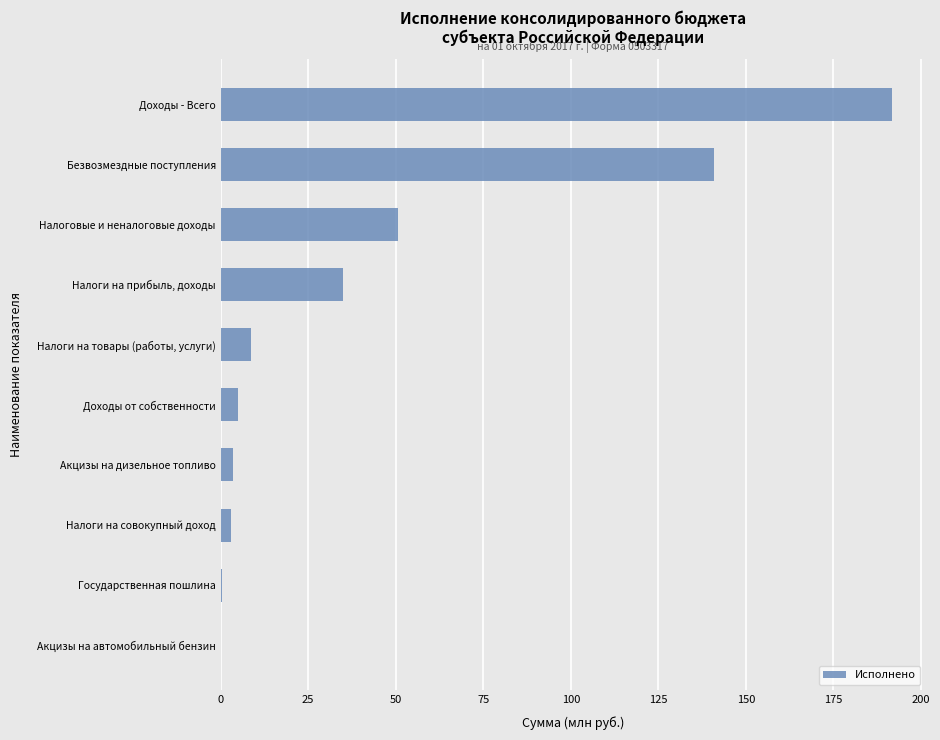

What is the sum of the values at Безвозмездные поступления and Налоговые и неналоговые доходы?

191.7